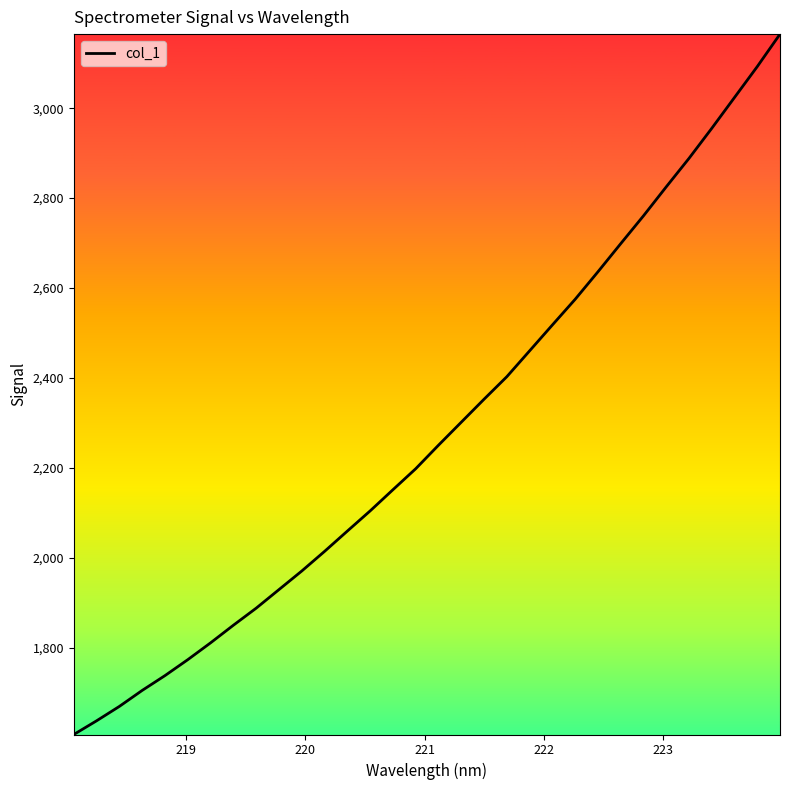

What is the minimum value shown in the chart?

1606.6